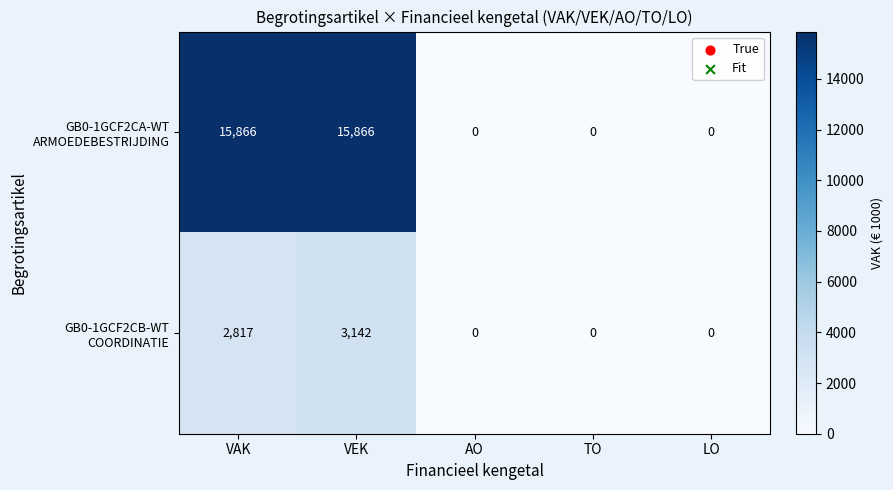

What is the maximum value shown in the chart?

15866